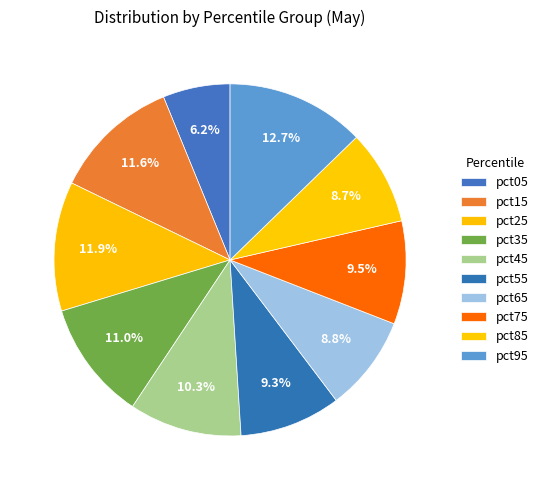

Which has a higher value, pct25 or pct15?

pct25